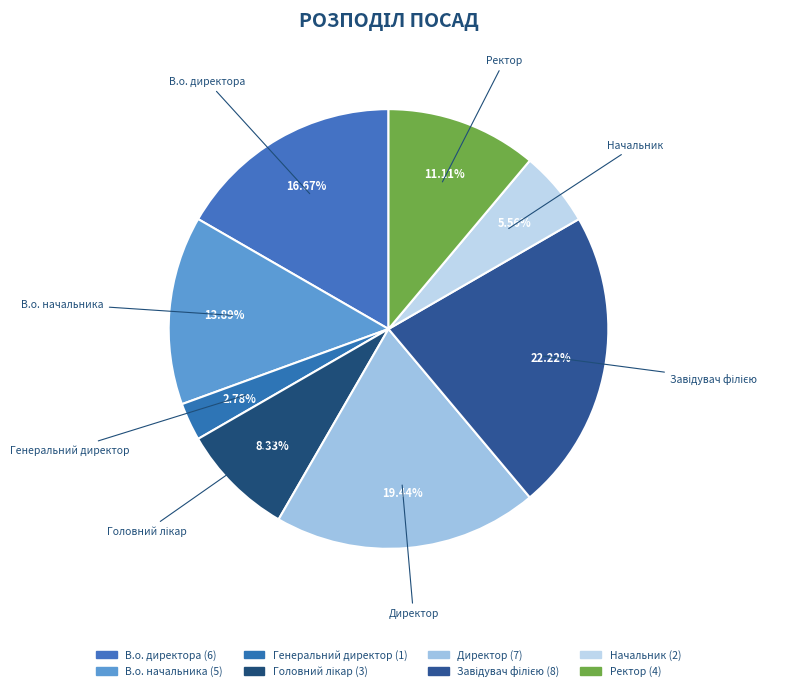

Is it true that В.о. директора is 17% of the pie?

True